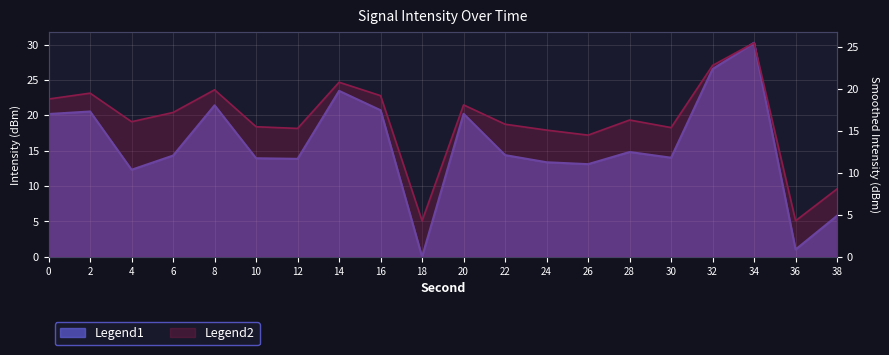

True or false: Smoothed Intensity and Intensity (dBm) cross at least once.

True